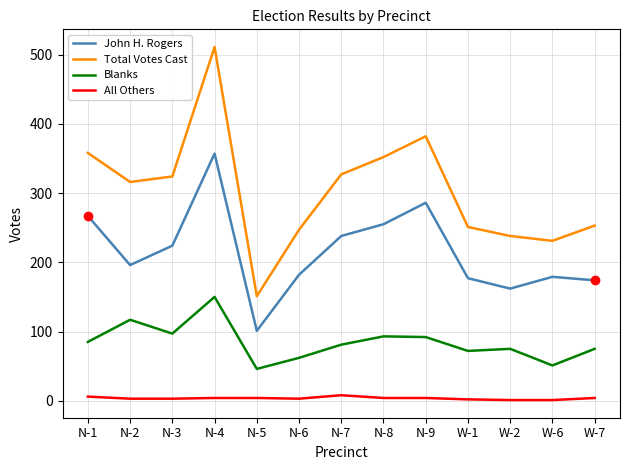

Is it true that Blanks equals 46 at N-5?

True